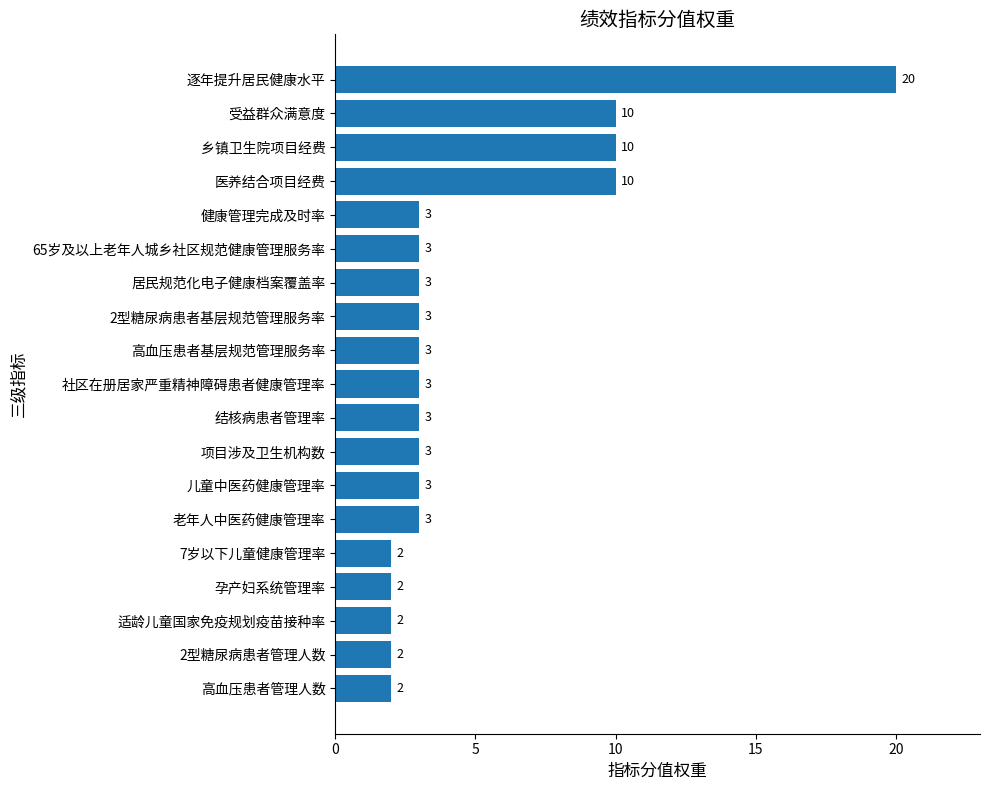

What is the difference between the maximum and minimum values?

18